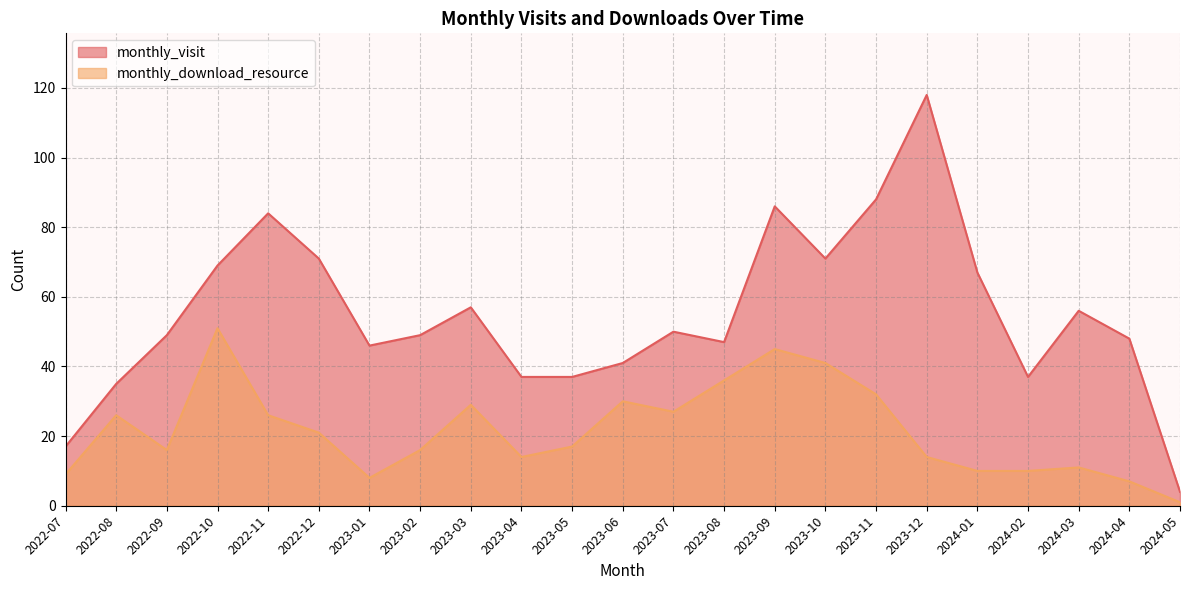

Reading left to right, transcribe all the data shown in this chart.

monthly_visit: 17	35	49	69	84	71	46	49	57	37	37	41	50	47	86	71	88	118	67	37	56	48	4
monthly_download_resource: 9	26	16	51	26	21	8	16	29	14	17	30	27	36	45	41	32	14	10	10	11	7	1